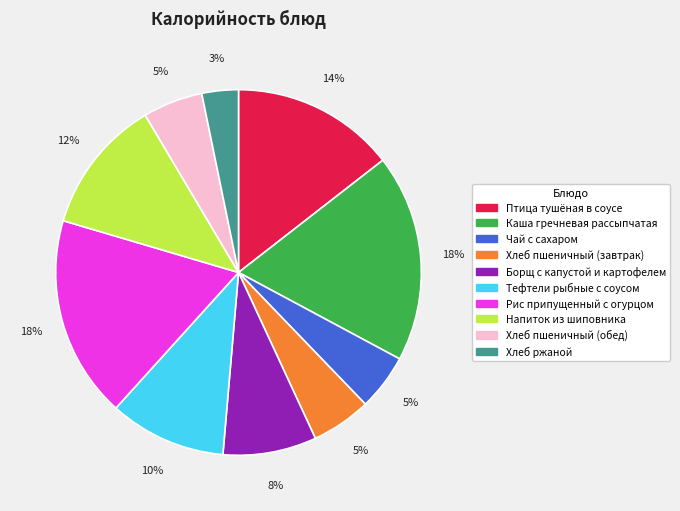

Which category has the smallest portion of the pie?

Хлеб ржаной